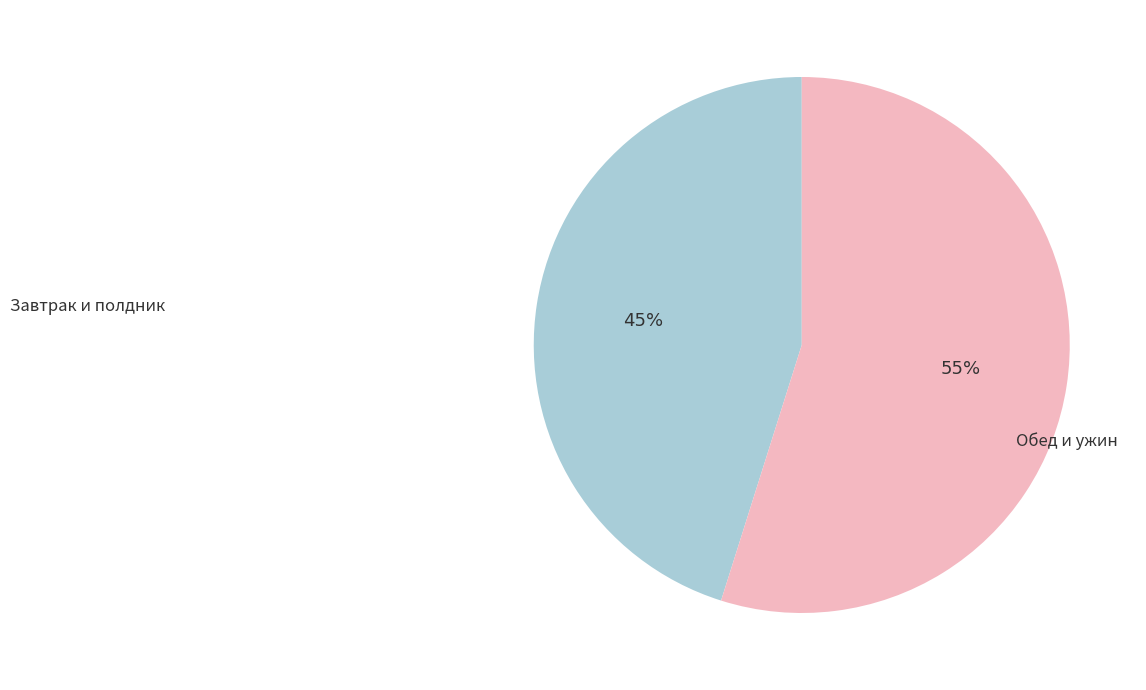

To the nearest percent, what is the difference between the largest and smallest slice percentages?

10%